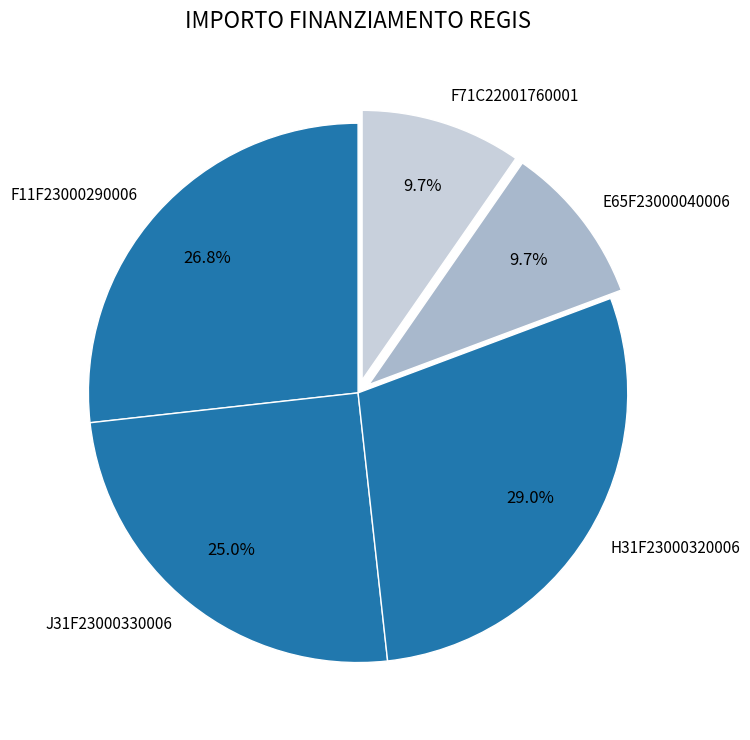

What is the largest slice in the pie chart?

H31F23000320006